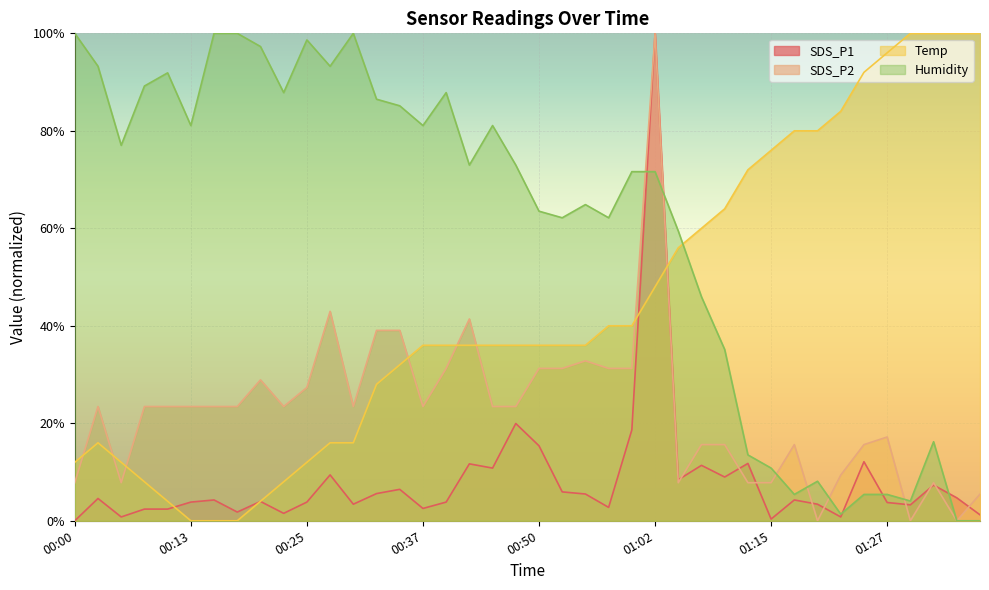

What is the maximum value shown in the chart?

100.0